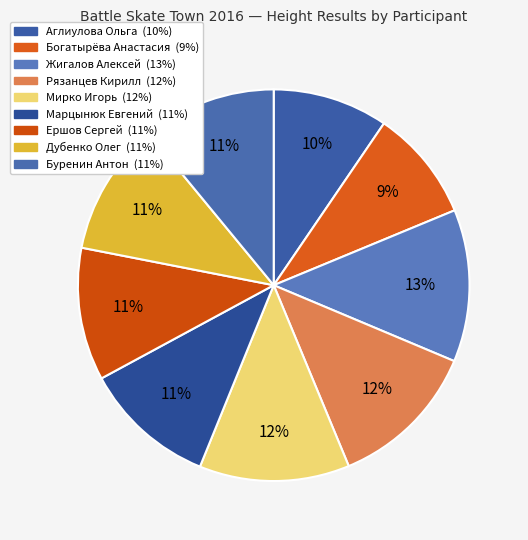

How many segments does this pie chart have?

9